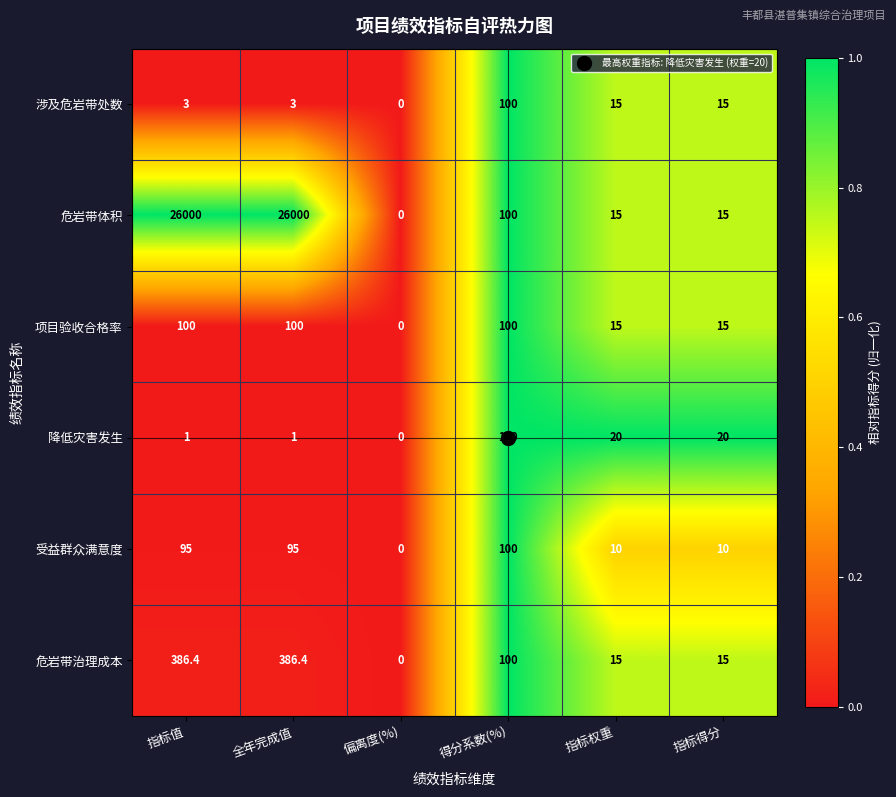

Read the 降低灾害发生 value at 得分系数(%).

100.0